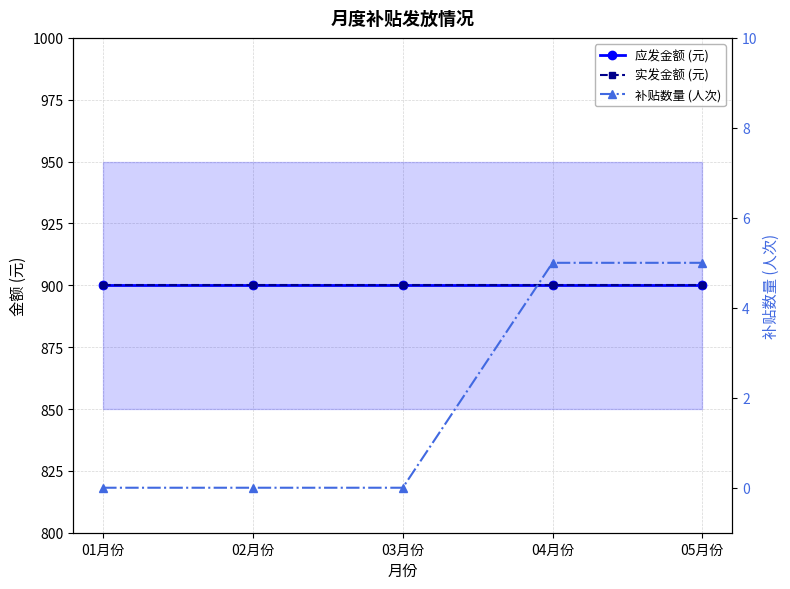

At how many categories does at least one series exceed 459?

5